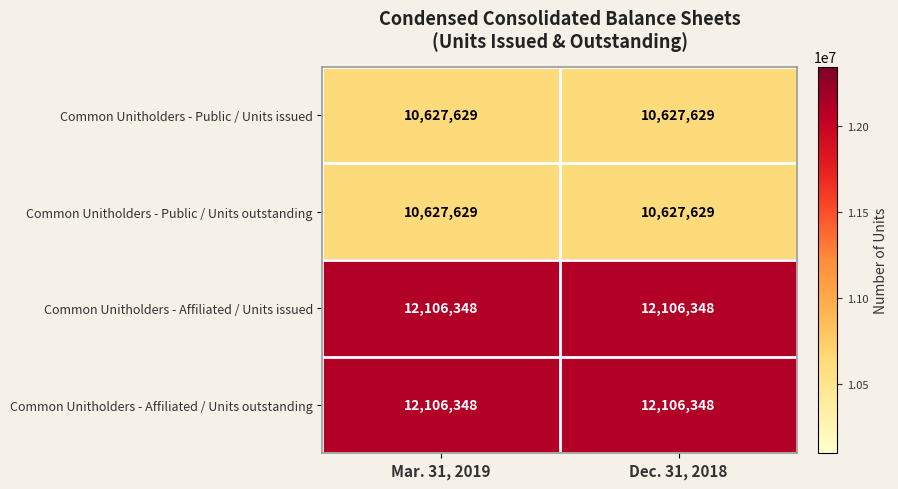

The value of Common Unitholders - Affiliated / Units outstanding at Dec. 31, 2018 is 6086786. True or false?

False